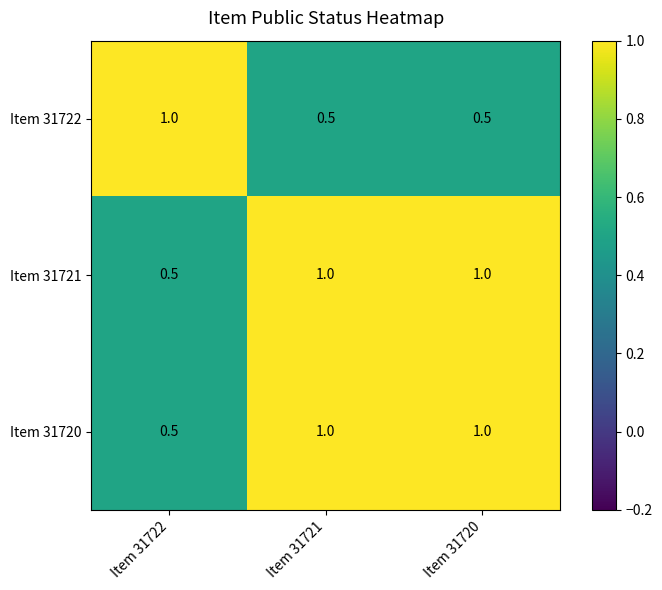

At how many categories does at least one series exceed 0?

3